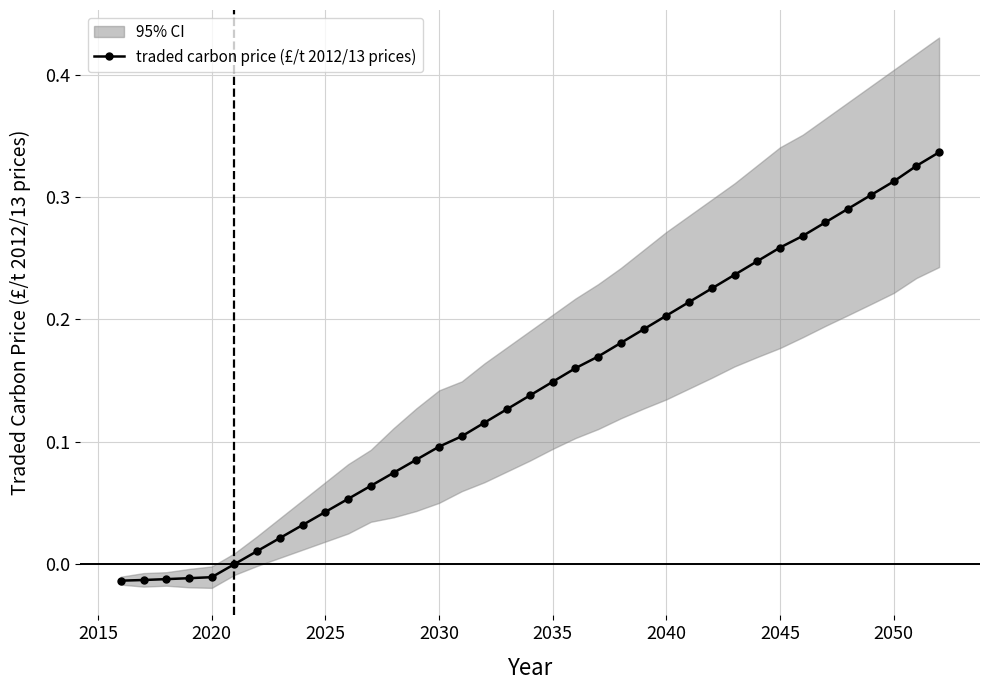

The traded carbon price (£/t 2012/13 prices) series shows 0.2 at 2040. True or false?

True